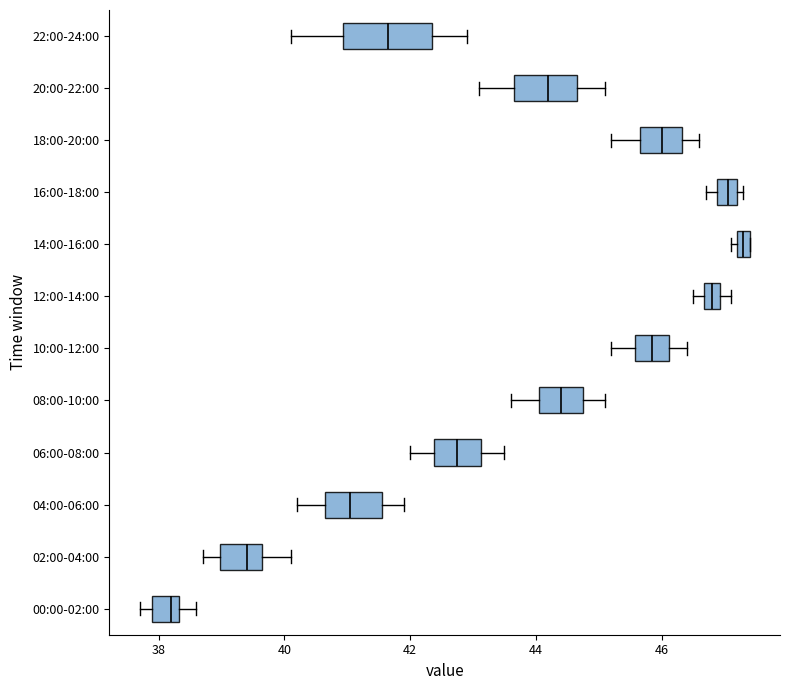

Which box's median line is the furthest to the right?

14:00-16:00